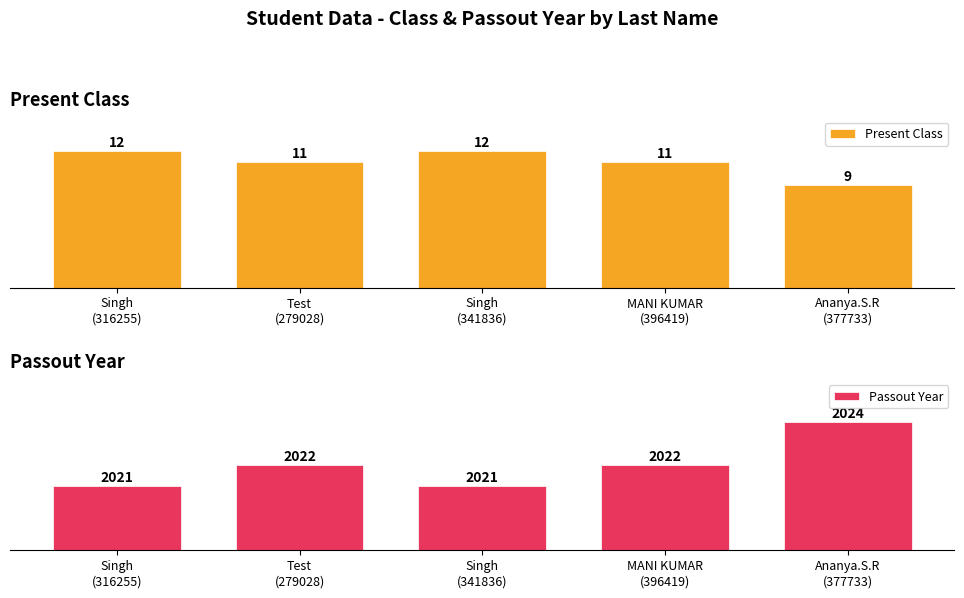

Rank the series by their average value, from highest to lowest.

Passout Year, Present Class